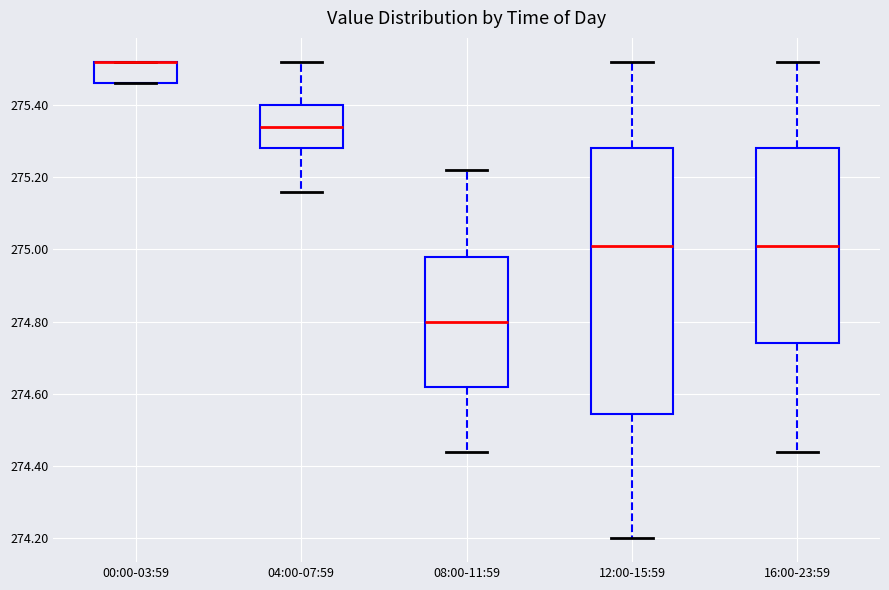

Reading left to right, transcribe this box plot: for each box, give where its median line is, the range the box spans, and where its two whiskers end, as read against the y-axis. The values are not printed on the chart, so give them approximately, as read against the axis.

00:00-03:59: median 275.52 (drawn on the box's upper edge), box 275.46 to 275.52, whiskers 275.46 to 275.52
04:00-07:59: median 275.34, box 275.28 to 275.40, whiskers 275.16 to 275.52
08:00-11:59: median 274.80, box 274.62 to 274.98, whiskers 274.44 to 275.22
12:00-15:59: median 275.02, box 274.54 to 275.28, whiskers 274.20 to 275.52
16:00-23:59: median 275.02, box 274.74 to 275.28, whiskers 274.44 to 275.52